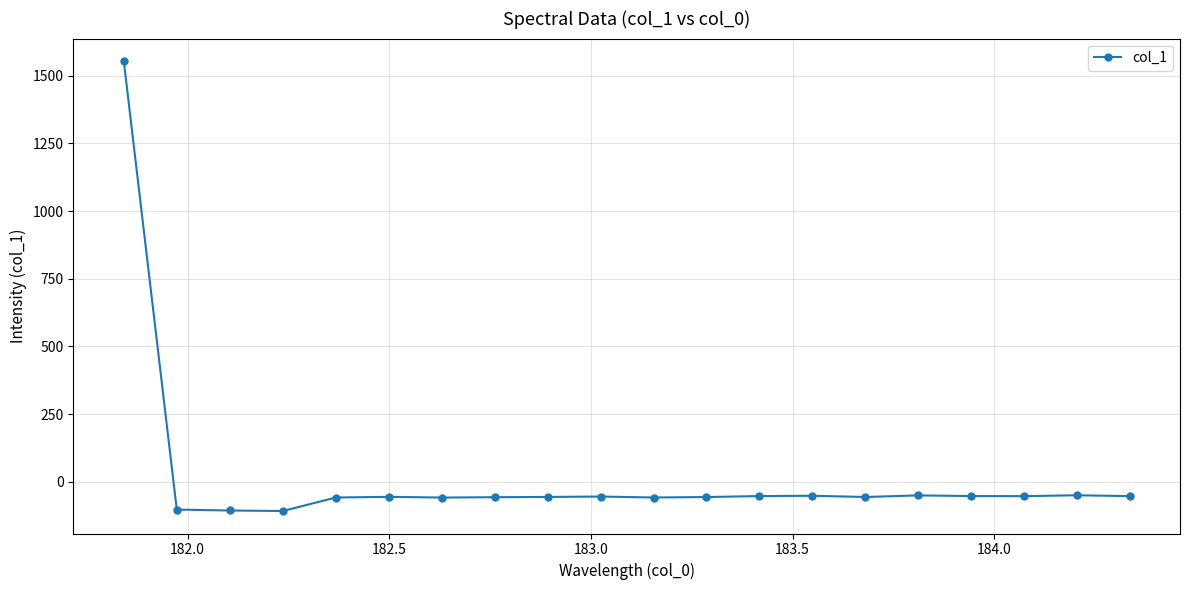

What is the minimum value shown in the chart?

-108.1